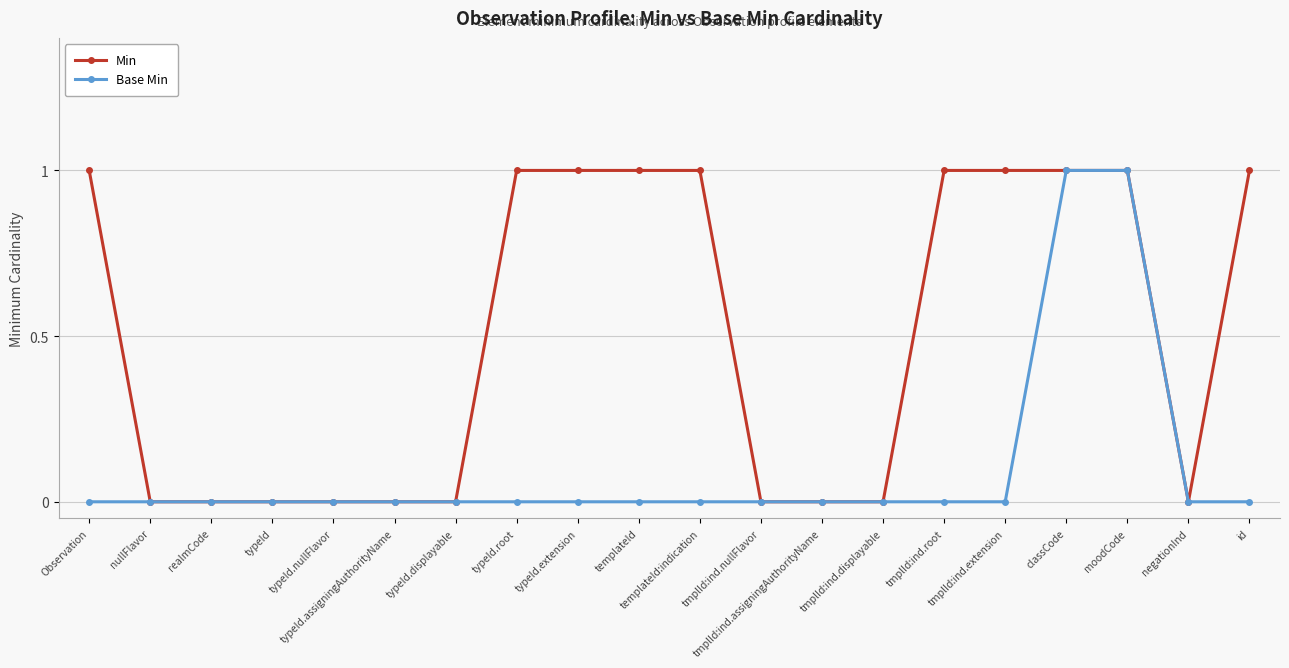

True or false: Min has a value of 0 at typeId.nullFlavor.

True